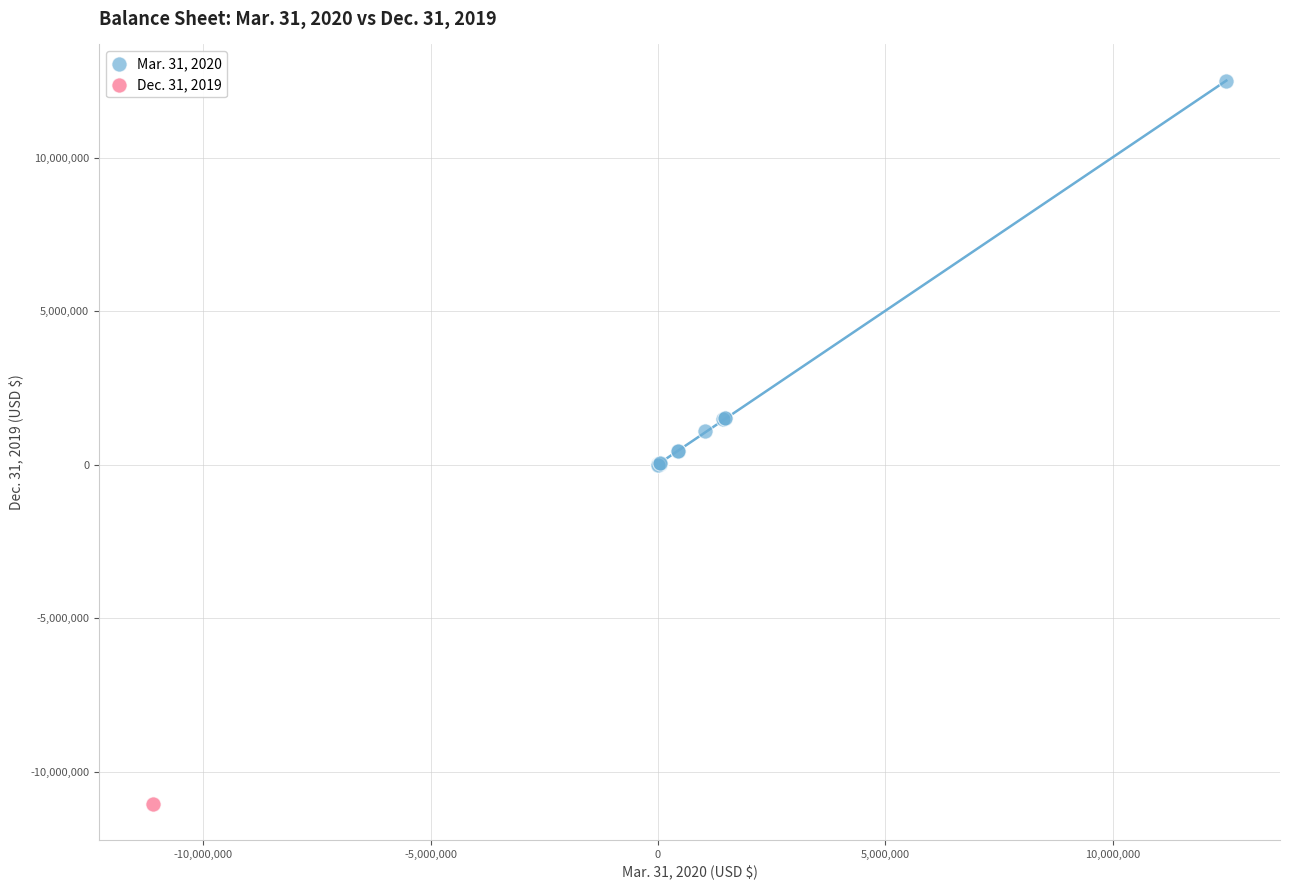

What are all the series names shown in the legend?

Mar. 31, 2020, Dec. 31, 2019